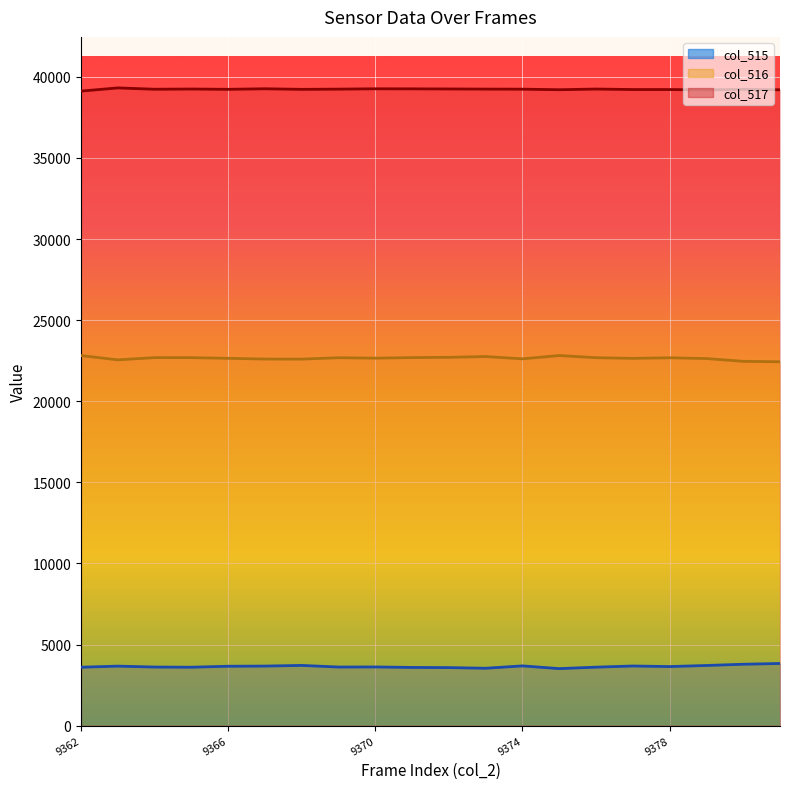

What is the approximate value of col_517 line at 19?

39201